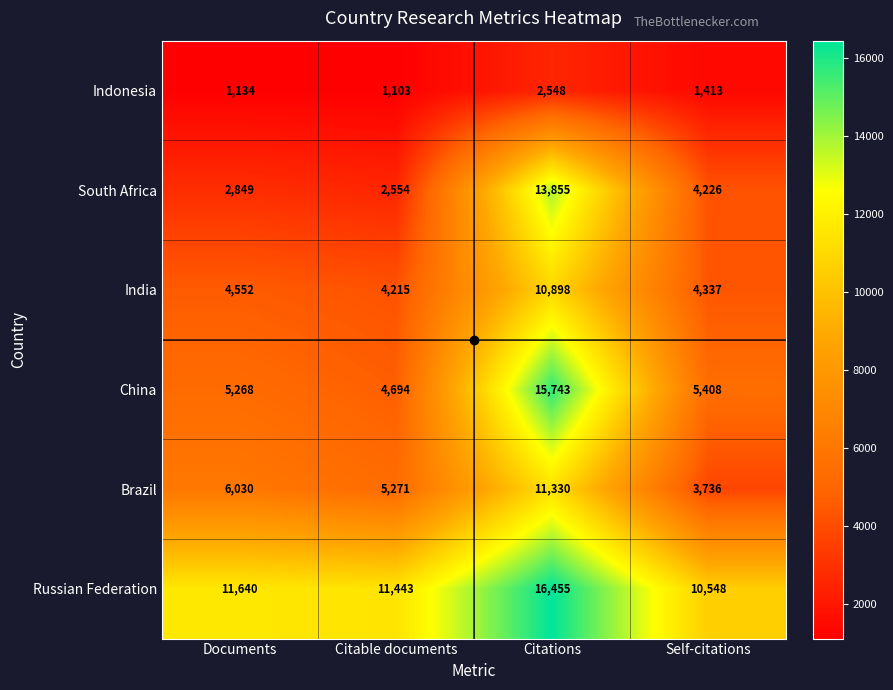

At how many categories does at least one series exceed 15507?

1